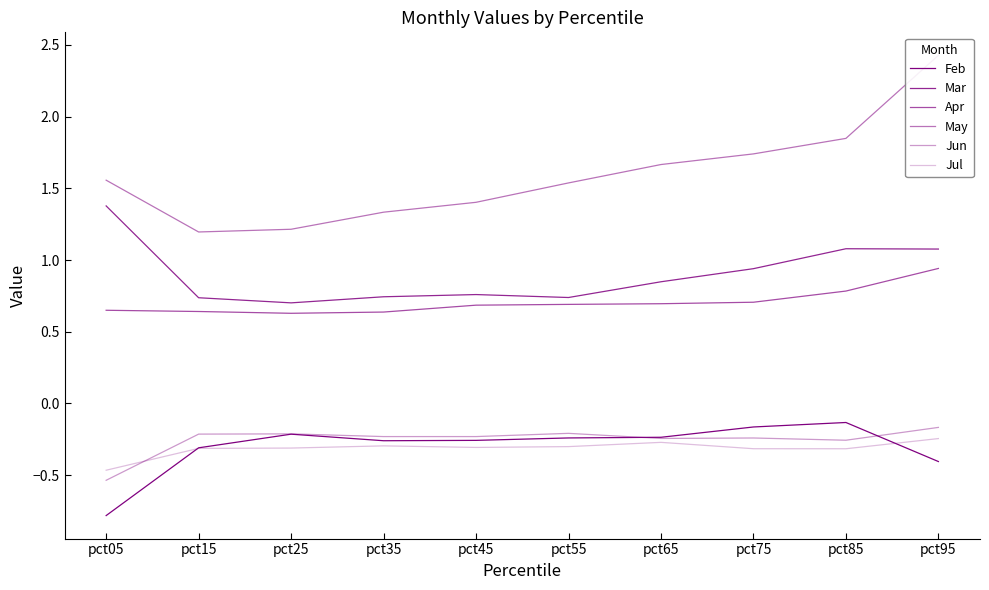

True or false: May and Mar intersect in this chart.

False